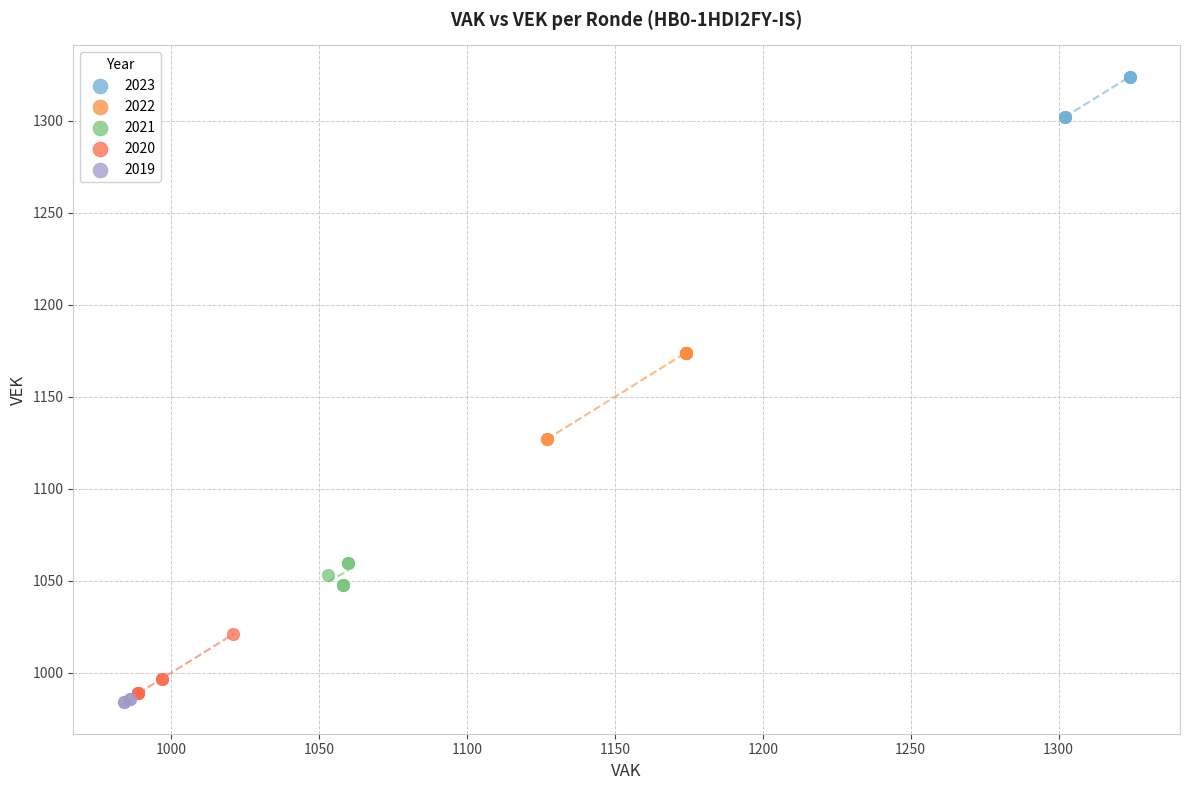

Which series has the largest Y range (max minus min)?

2022